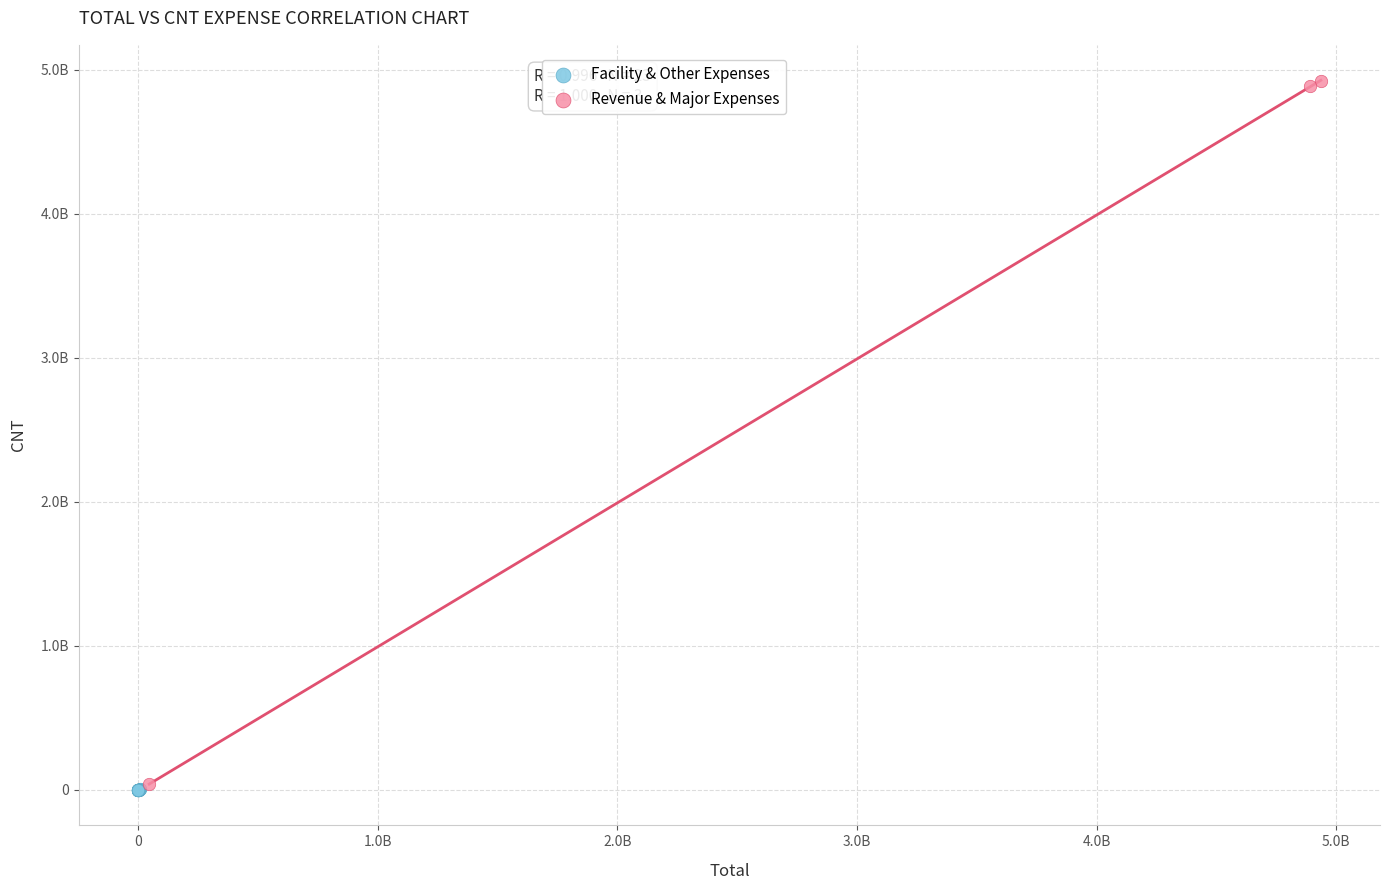

What are all the series names shown in the legend?

Facility & Other Expenses, Revenue & Major Expenses